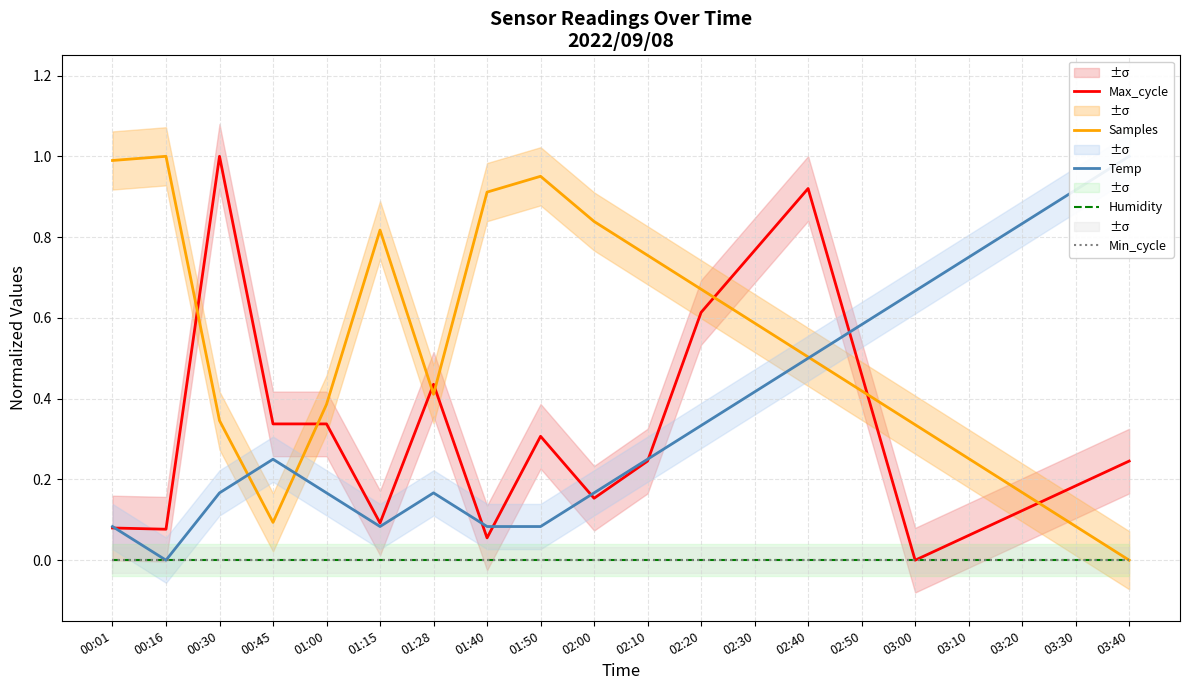

Reading right to left, extract all data points from this chart.

Max_cycle: 03:40=0.2	03:30=0.2	03:20=0.1	03:10=0.1	03:00=0.0	02:50=0.5	02:40=0.9	02:30=0.8	02:20=0.6	02:10=0.2	02:00=0.2	01:50=0.3	01:40=0.1	01:28=0.4	01:15=0.1	01:00=0.3	00:45=0.3	00:30=1.0	00:16=0.1	00:01=0.1
Samples: 03:40=0.0	03:30=0.1	03:20=0.2	03:10=0.3	03:00=0.3	02:50=0.4	02:40=0.5	02:30=0.6	02:20=0.7	02:10=0.8	02:00=0.8	01:50=1.0	01:40=0.9	01:28=0.4	01:15=0.8	01:00=0.4	00:45=0.1	00:30=0.3	00:16=1.0	00:01=1.0
Temp: 03:40=1.0	03:30=0.9	03:20=0.8	03:10=0.7	03:00=0.7	02:50=0.6	02:40=0.5	02:30=0.4	02:20=0.3	02:10=0.3	02:00=0.2	01:50=0.1	01:40=0.1	01:28=0.2	01:15=0.1	01:00=0.2	00:45=0.3	00:30=0.2	00:16=0.0	00:01=0.1
Humidity: 03:40=0.0	03:30=0.0	03:20=0.0	03:10=0.0	03:00=0.0	02:50=0.0	02:40=0.0	02:30=0.0	02:20=0.0	02:10=0.0	02:00=0.0	01:50=0.0	01:40=0.0	01:28=0.0	01:15=0.0	01:00=0.0	00:45=0.0	00:30=0.0	00:16=0.0	00:01=0.0
Min_cycle: 03:40=0.0	03:30=0.0	03:20=0.0	03:10=0.0	03:00=0.0	02:50=0.0	02:40=0.0	02:30=0.0	02:20=0.0	02:10=0.0	02:00=0.0	01:50=0.0	01:40=0.0	01:28=0.0	01:15=0.0	01:00=0.0	00:45=0.0	00:30=0.0	00:16=0.0	00:01=0.0